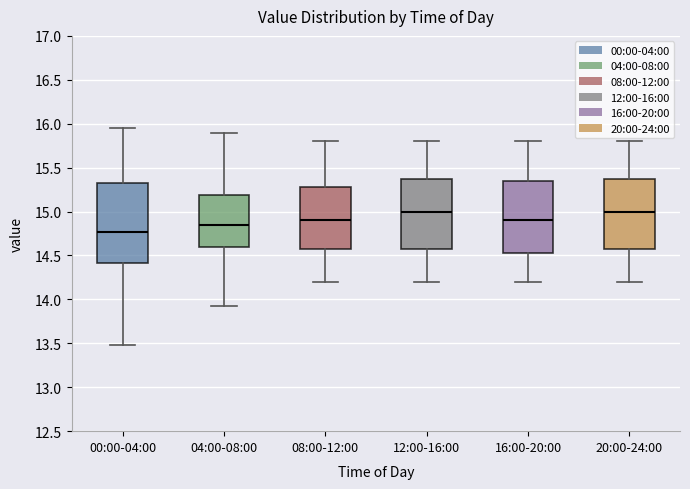

Reading left to right, transcribe this box plot: for each box, give where its median line is, the range the box spans, and where its two whiskers end, as read against the y-axis. The values are not printed on the chart, so give them approximately, as read against the axis.

00:00-04:00: median 14.75, box 14.40 to 15.35, whiskers 13.50 to 15.95
04:00-08:00: median 14.85, box 14.60 to 15.20, whiskers 13.95 to 15.90
08:00-12:00: median 14.90, box 14.60 to 15.30, whiskers 14.20 to 15.80
12:00-16:00: median 15.00, box 14.60 to 15.40, whiskers 14.20 to 15.80
16:00-20:00: median 14.90, box 14.55 to 15.35, whiskers 14.20 to 15.80
20:00-24:00: median 15.00, box 14.60 to 15.40, whiskers 14.20 to 15.80